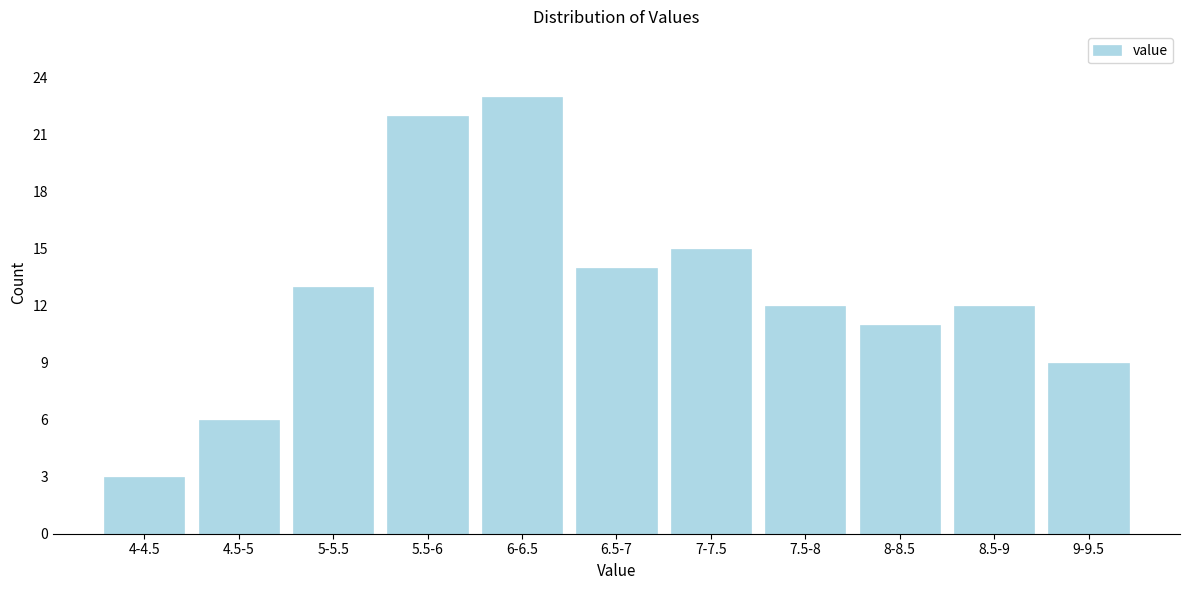

Reading left to right, transcribe all the data shown in this chart.

4-4.5=3	4.5-5=6	5-5.5=13	5.5-6=22	6-6.5=23	6.5-7=14	7-7.5=15	7.5-8=12	8-8.5=11	8.5-9=12	9-9.5=9